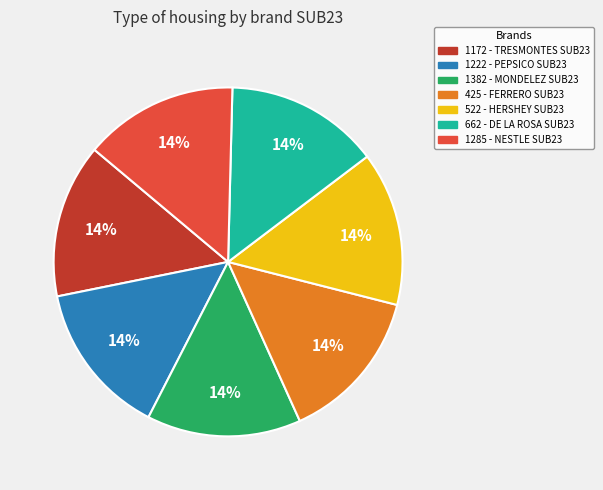

To the nearest percent, what portion does 662 - DE LA ROSA SUB23 represent?

14%